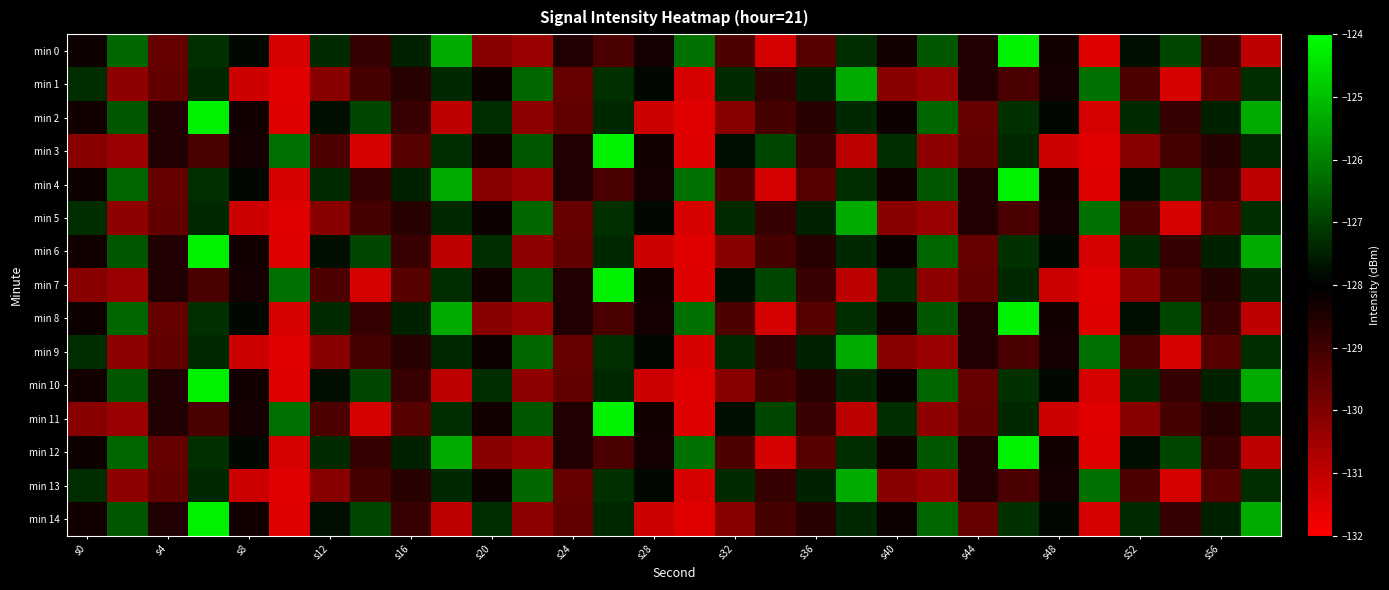

Which series has the largest total across all categories?

min 0